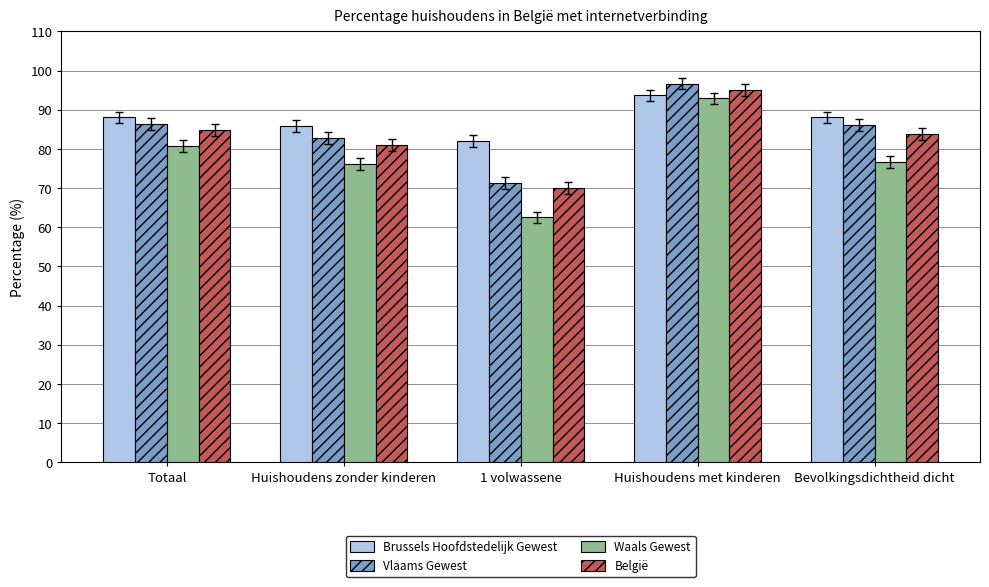

Rank the series at Totaal from lowest to highest value.

Waals Gewest, België, Vlaams Gewest, Brussels Hoofdstedelijk Gewest